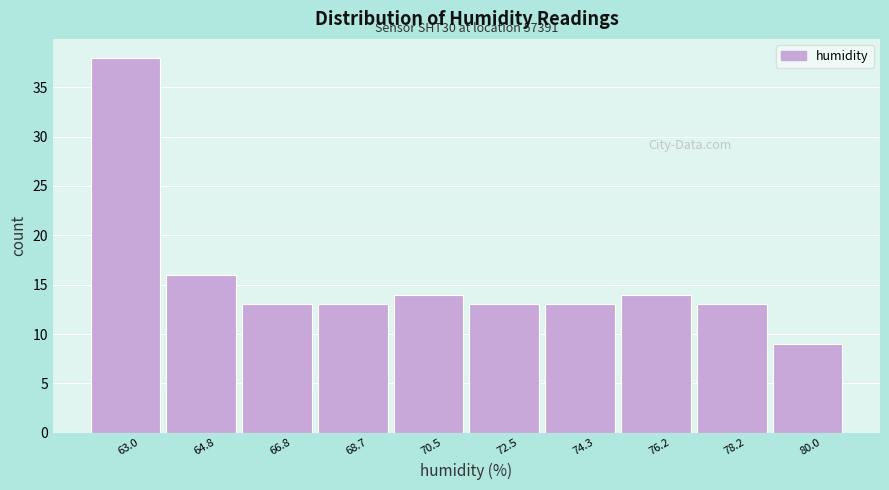

Which range on the x-axis has the tallest bar?

62.0 to 63.9